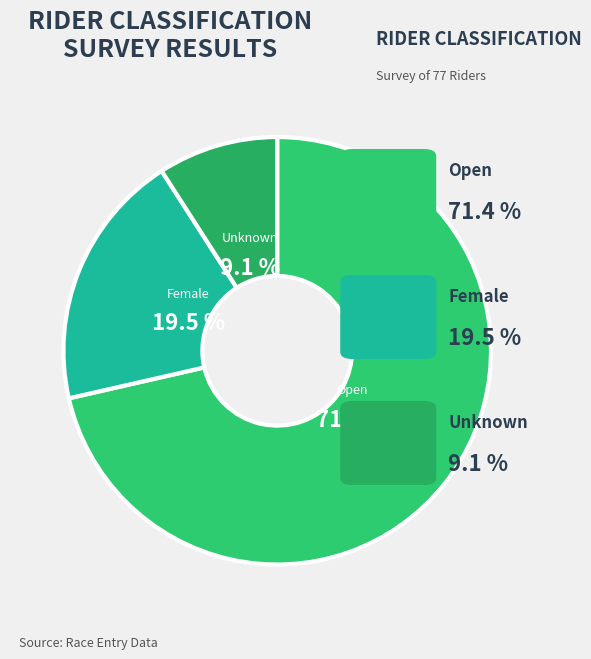

How many slices are in this pie chart?

3